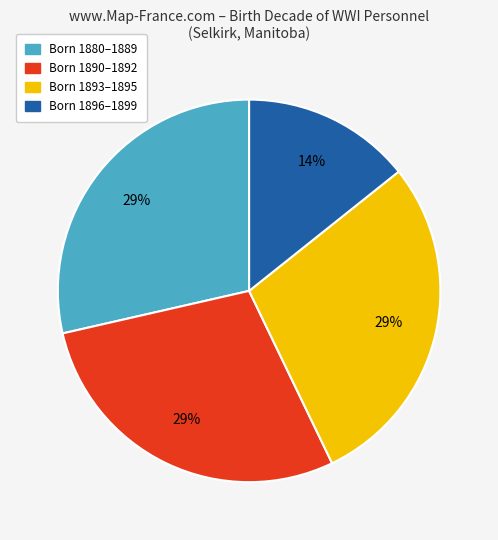

Count the number of slices in the pie.

4